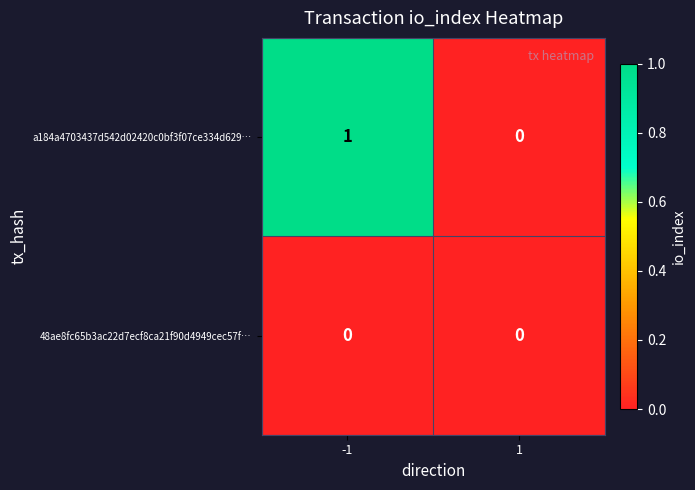

How many categories are shown in the chart?

2